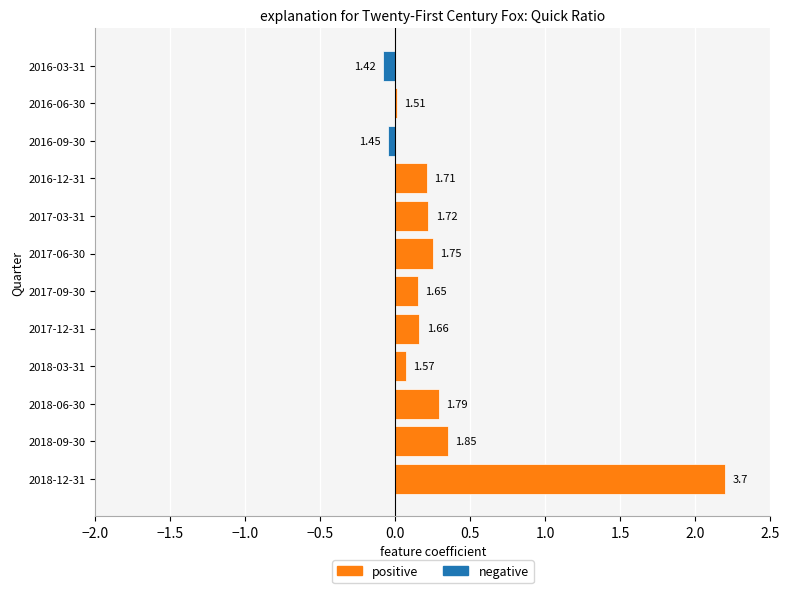

Is it true that positive equals 0.1 at 2017-03-31?

False